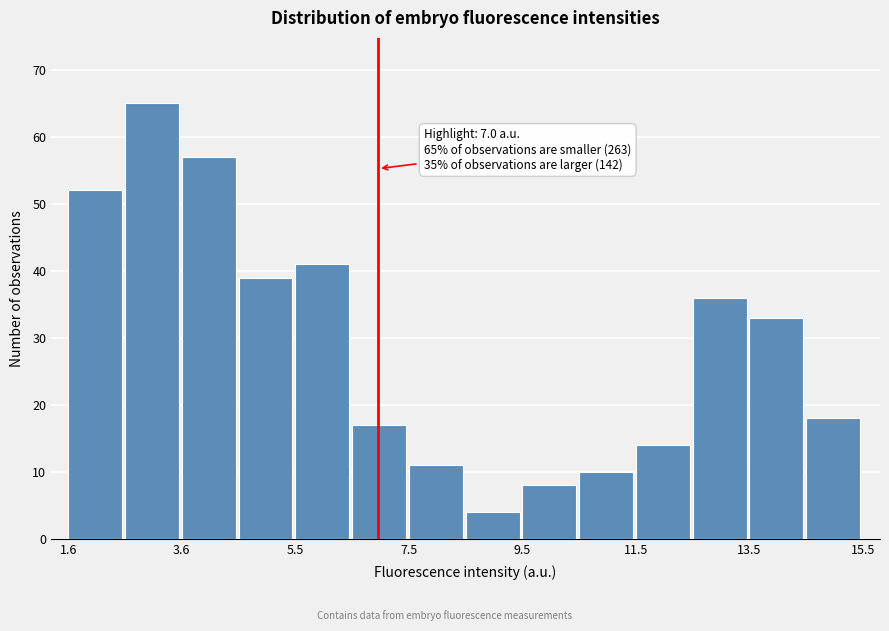

Over which range of the x-axis is the bar tallest?

2.6 to 3.6